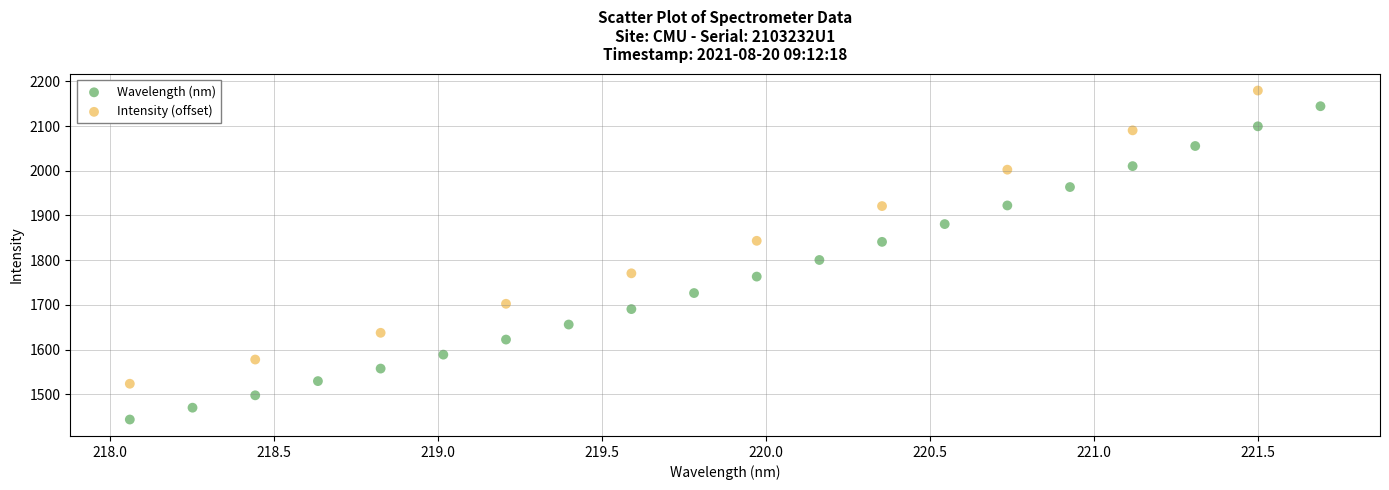

Which series reaches the maximum Y coordinate?

Intensity (offset)